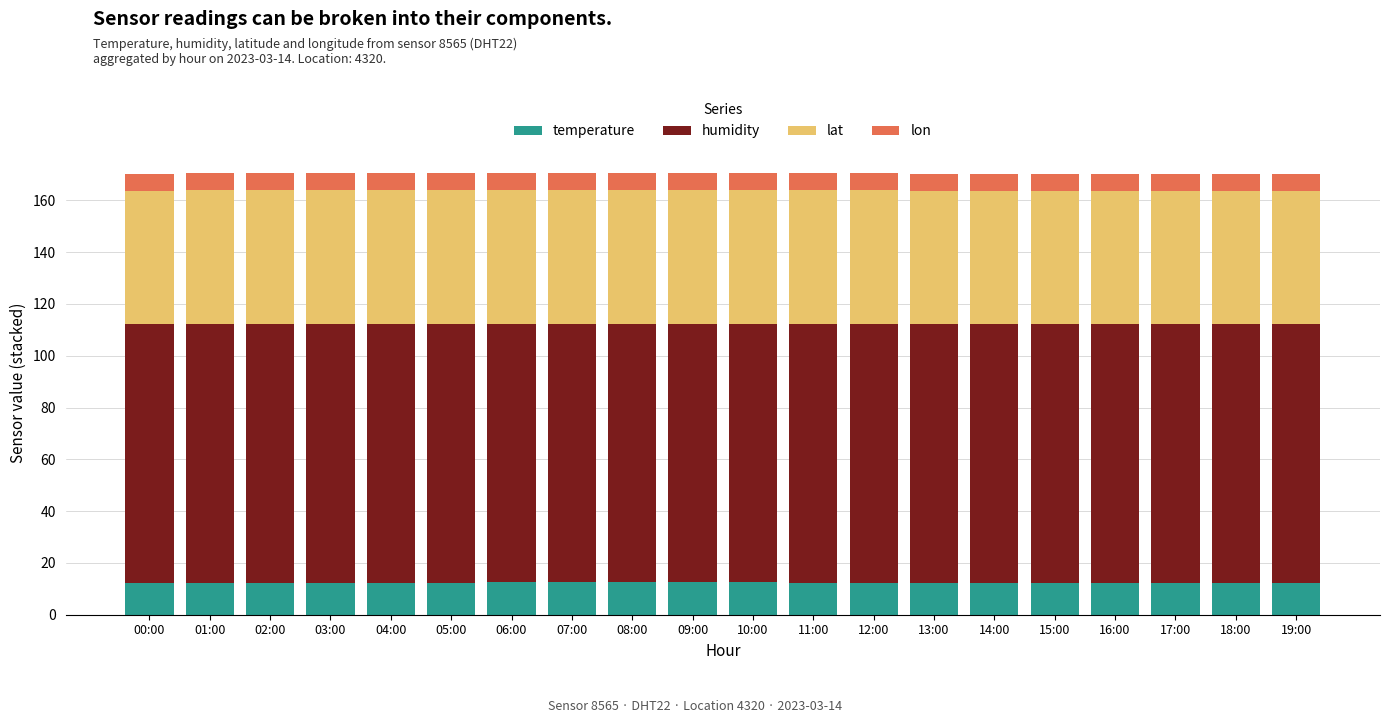

What is the total value across all series at 08:00?

170.5